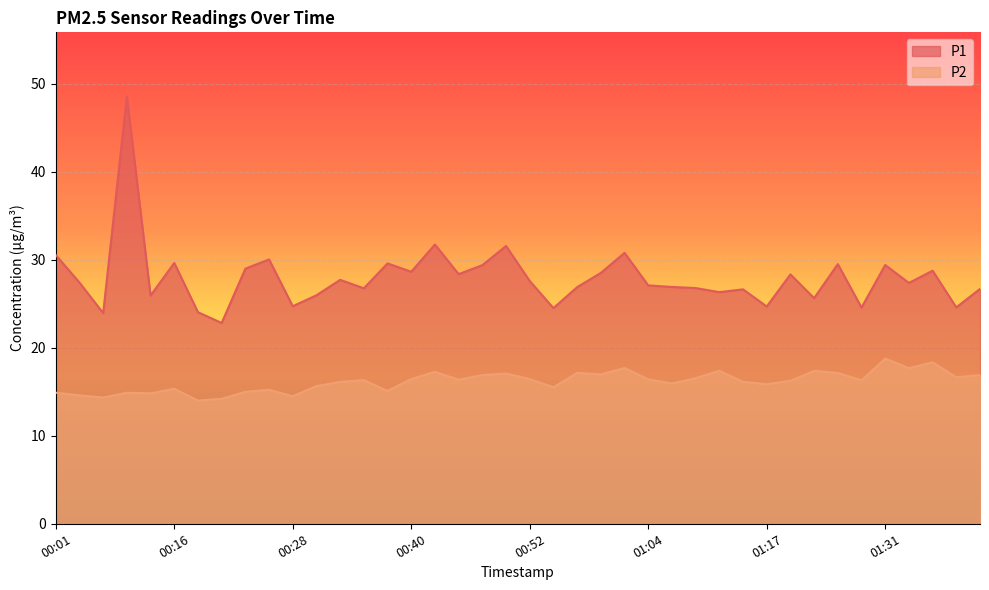

What is the label of the 1st point from the right?

01:41